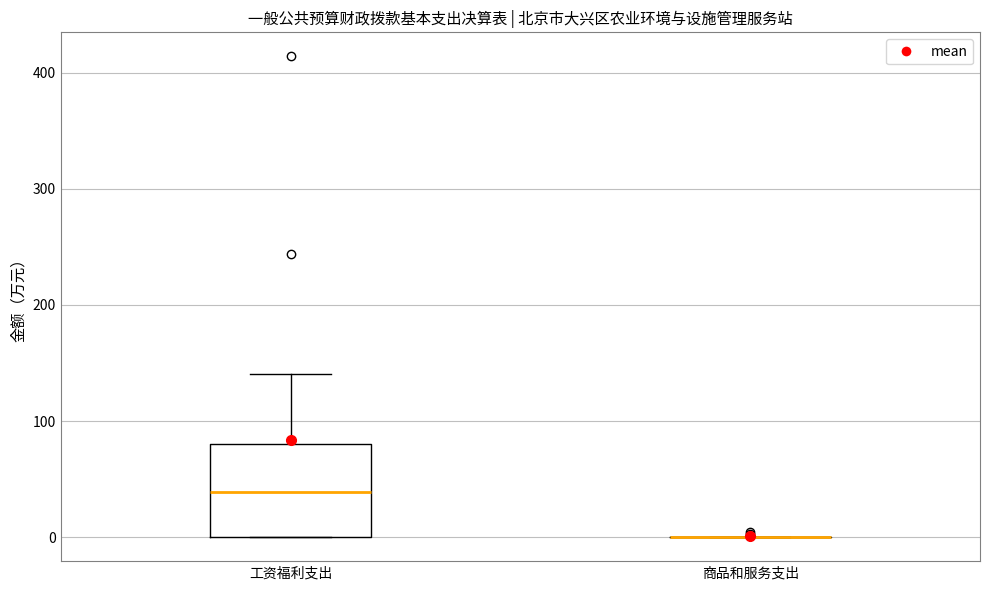

Comparing the boxes themselves (not the whiskers), which one is the tallest?

工资福利支出